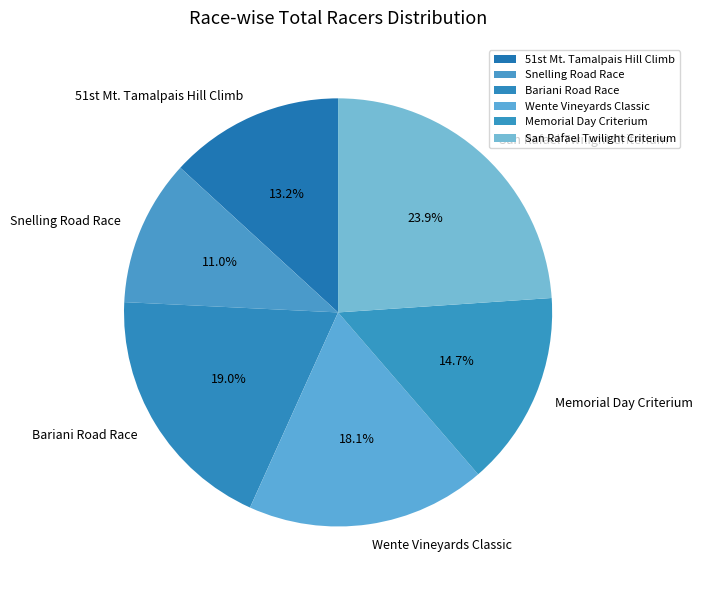

How many slices are in this pie chart?

6